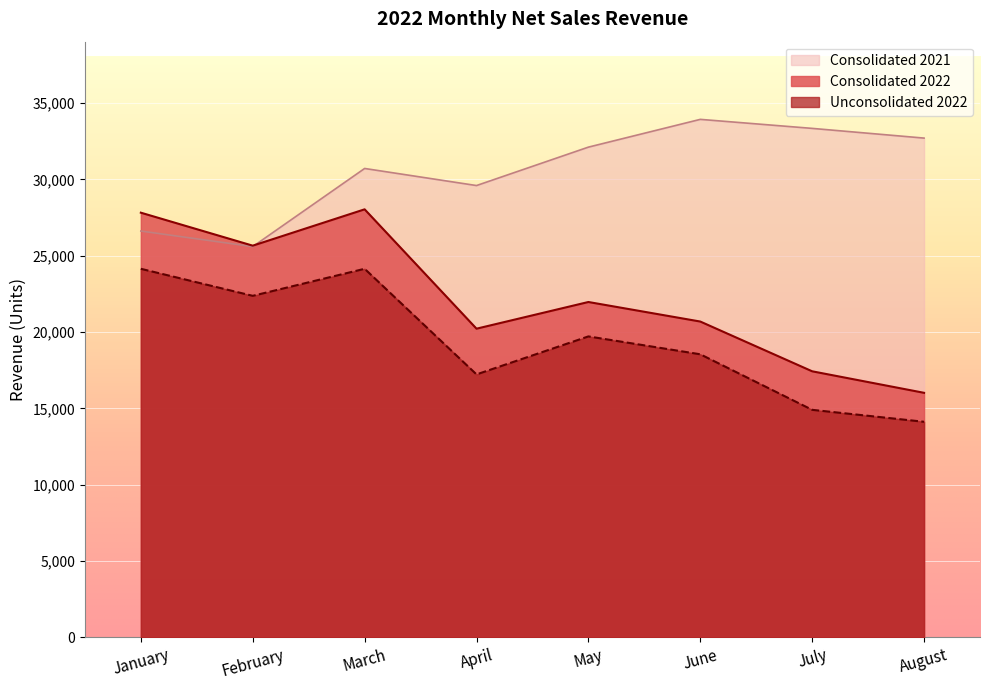

What is the difference between the second highest and minimum values in the Unconsolidated 2022 series?

10023